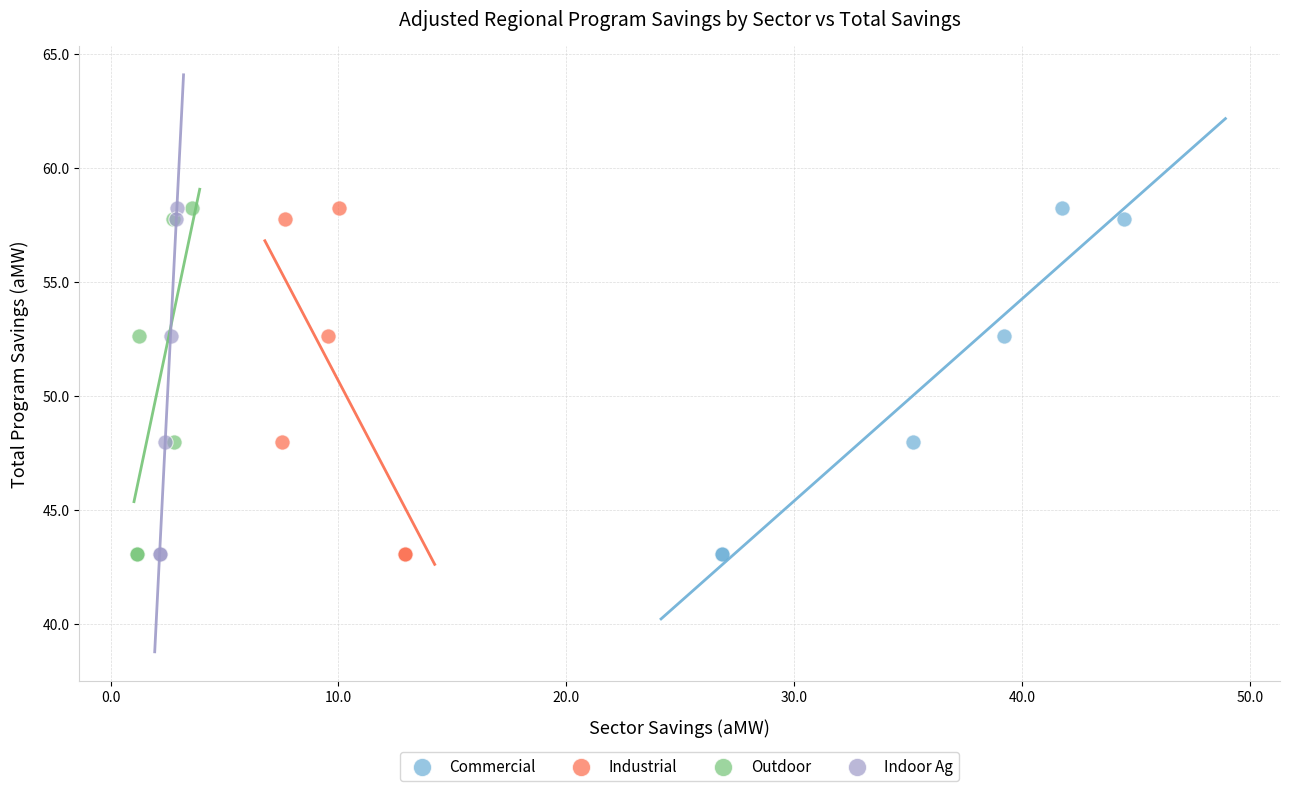

What are all the series names shown in the legend?

Commercial, Industrial, Outdoor, Indoor Ag